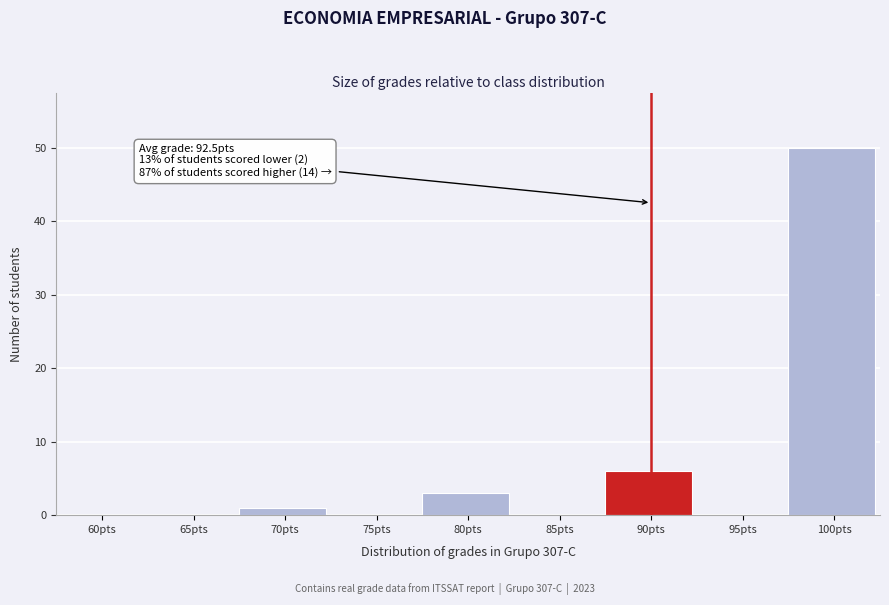

Reading left to right, extract all data points from this chart.

60pts=0	65pts=0	70pts=1	75pts=0	80pts=3	85pts=0	90pts=6	95pts=0	100pts=50